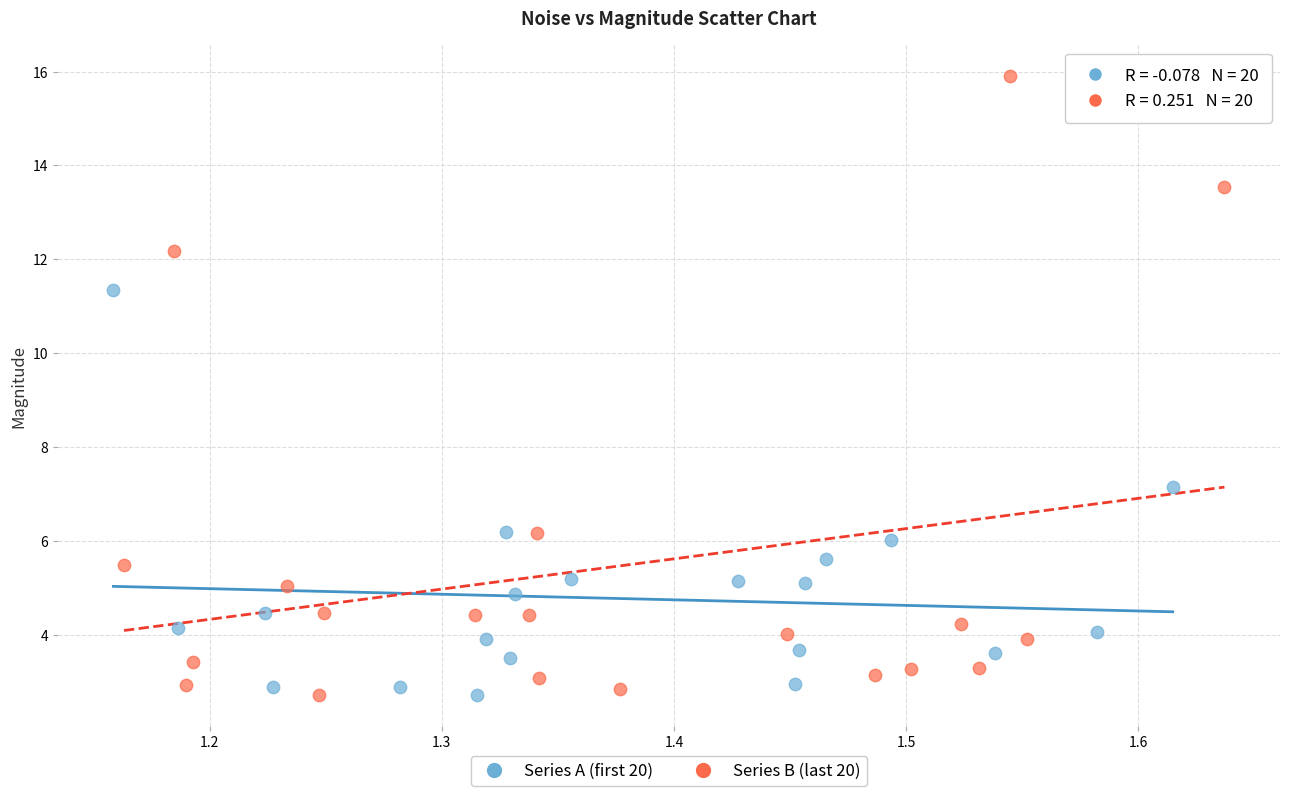

Which series has the largest Y range (max minus min)?

Series B (last 20)